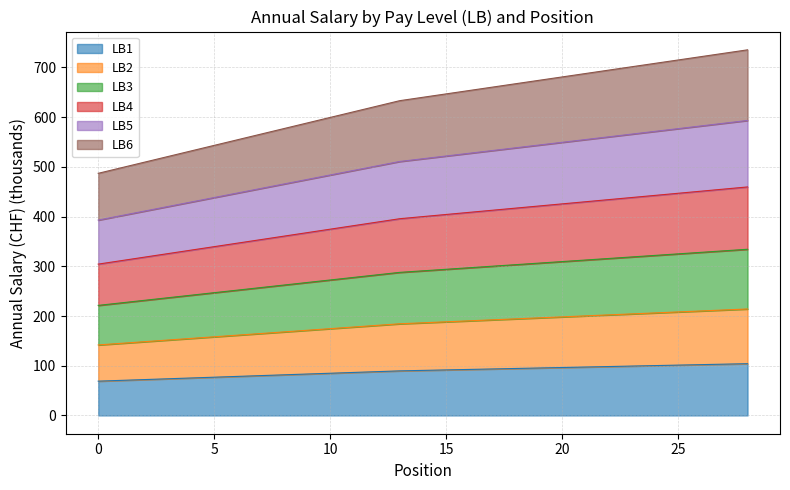

True or false: LB3 has more than 0 points higher than both neighbors.

False